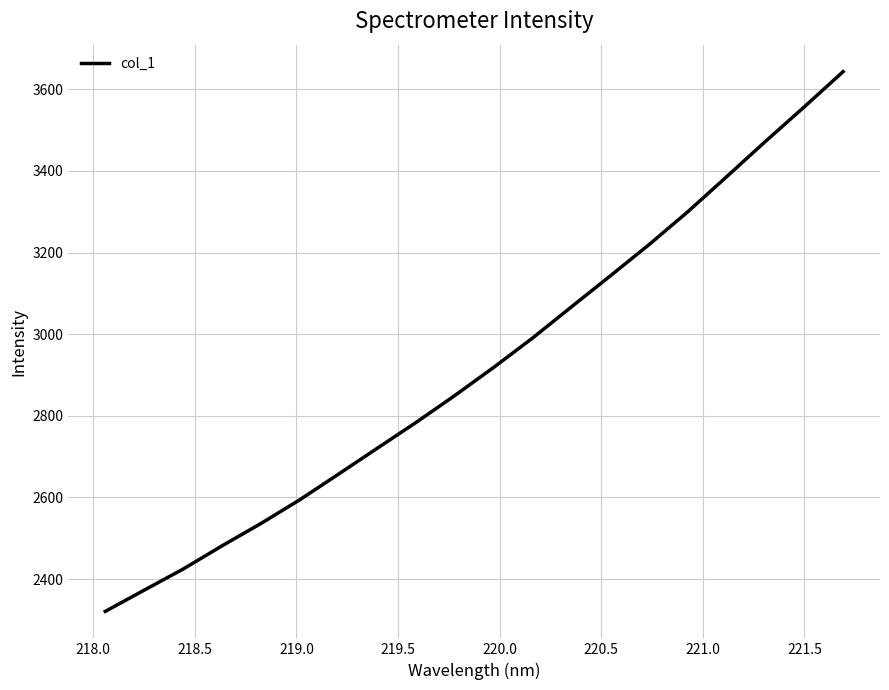

What is the difference between the maximum and minimum values?

1322.7